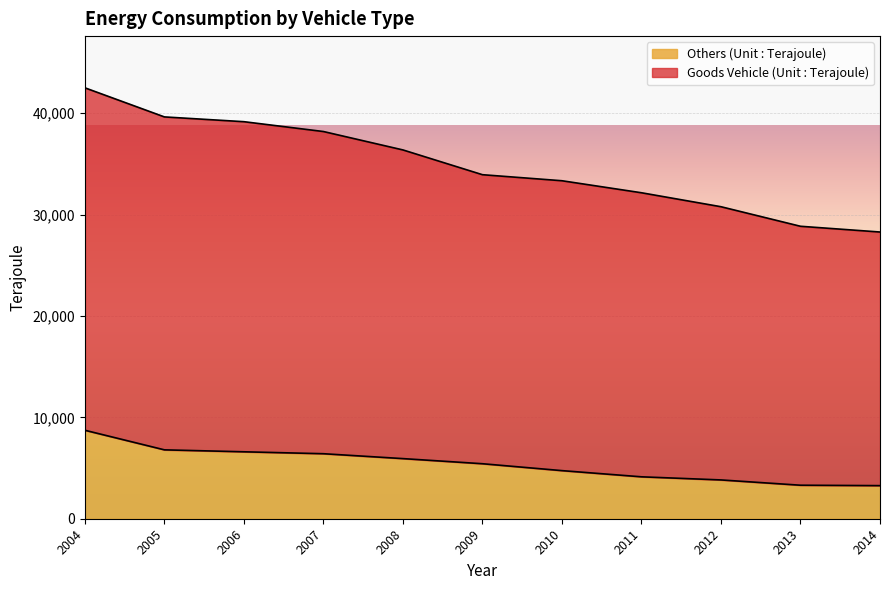

What is the difference between the Others (Unit : Terajoule) values at 2012 and 2011?

308